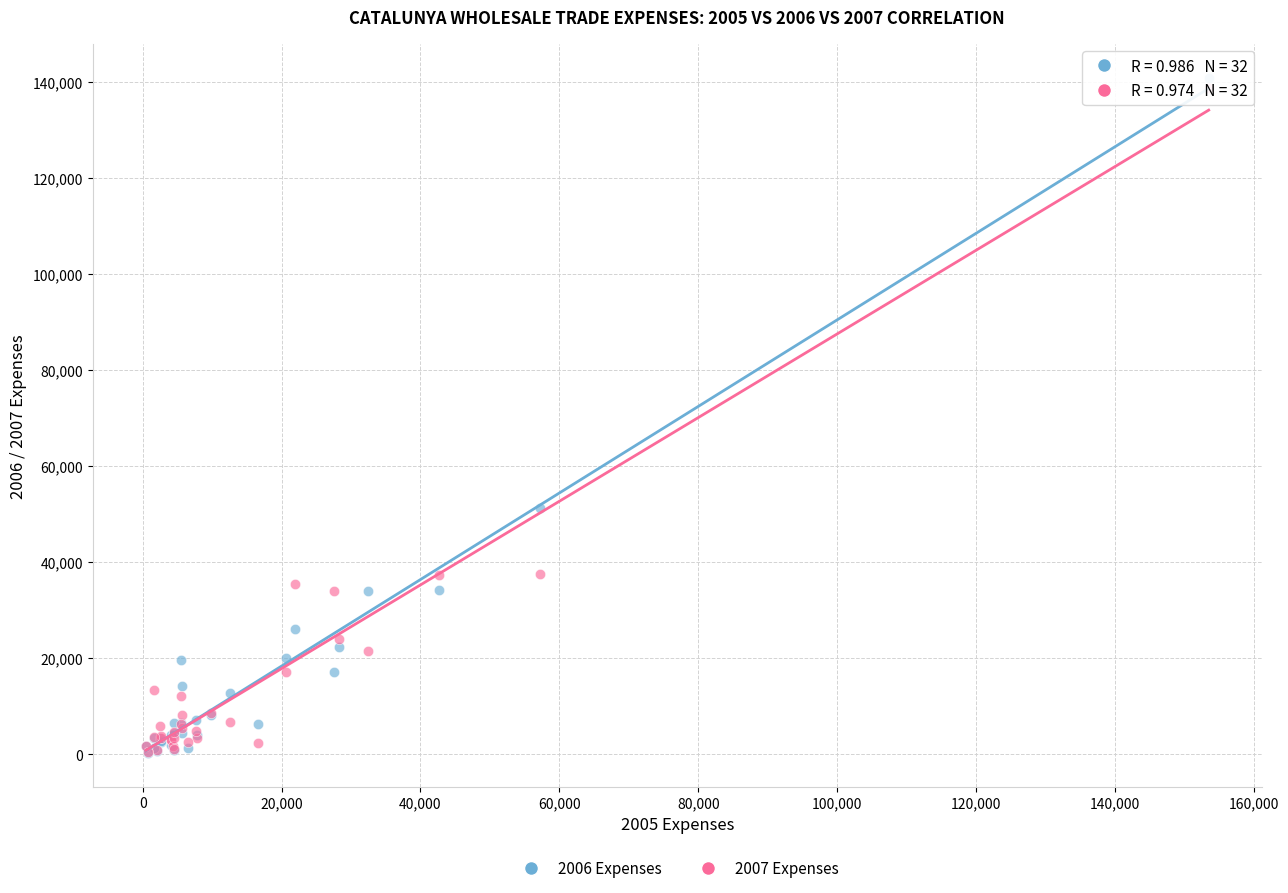

Across all series, what Y value is closest to 70575?

51244